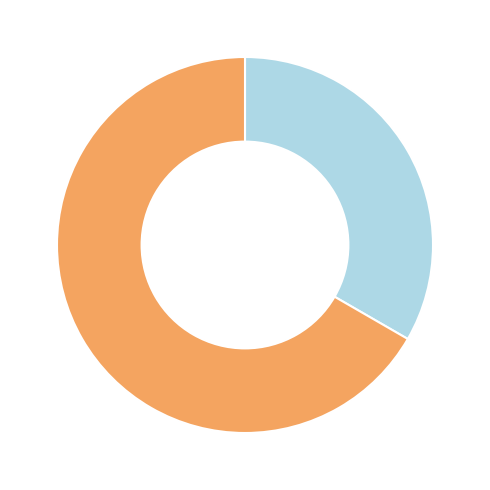

Does any single category account for the majority?

Yes